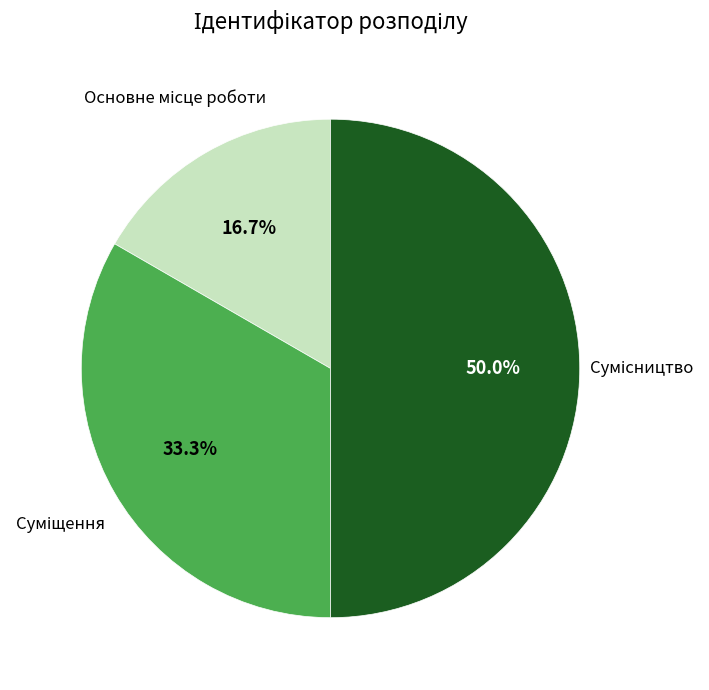

How many slices are in this pie chart?

3